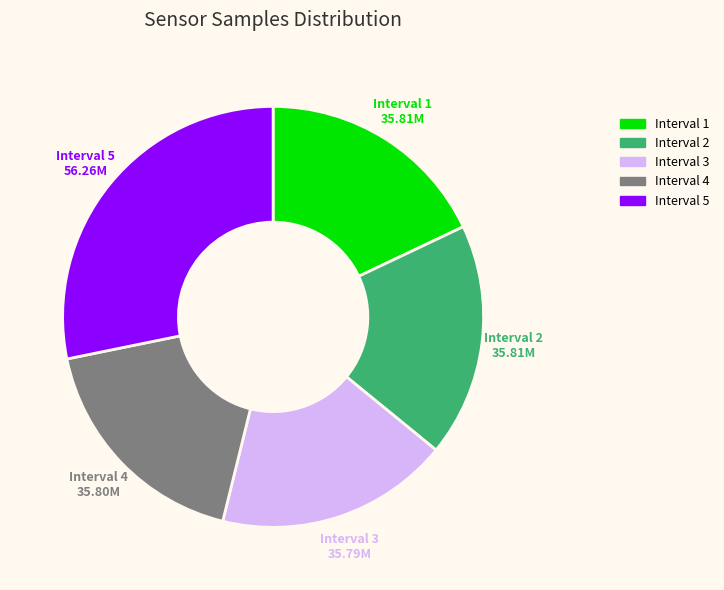

Does any single category account for the majority?

No